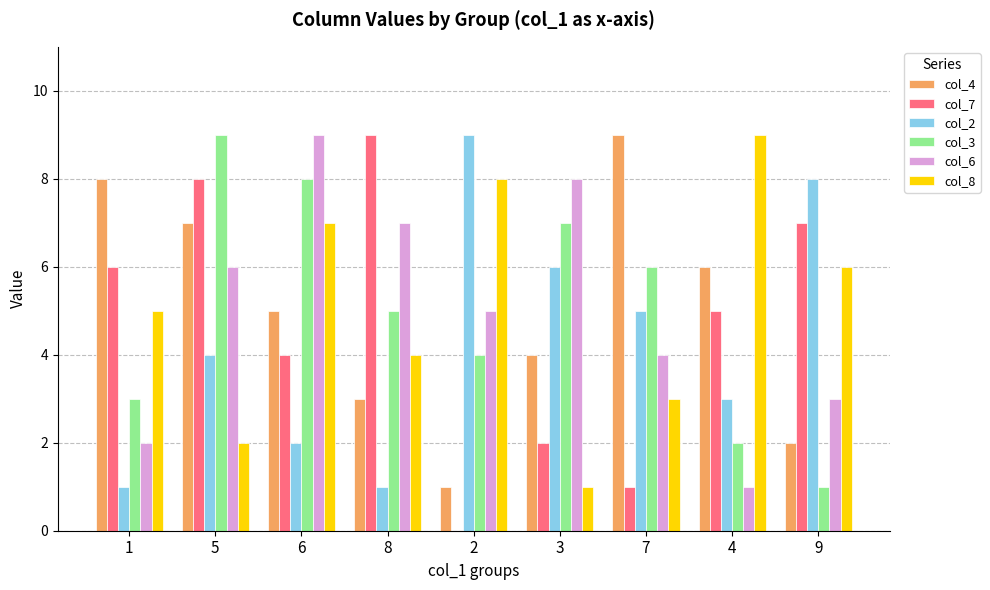

Which series changed the most between 5 and 9?

col_3